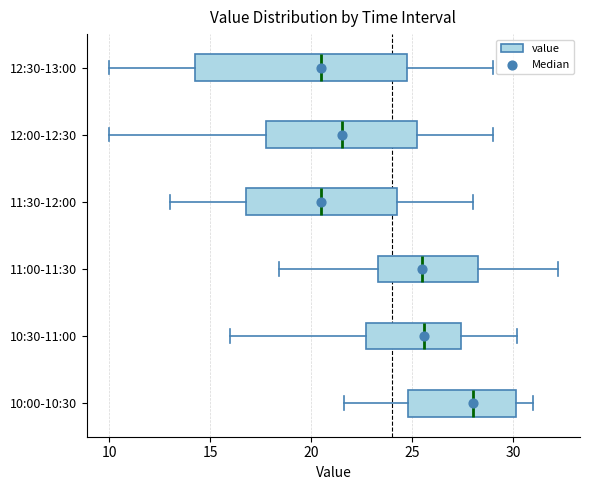

Comparing the boxes themselves (not the whiskers), which one is the widest?

12:30-13:00